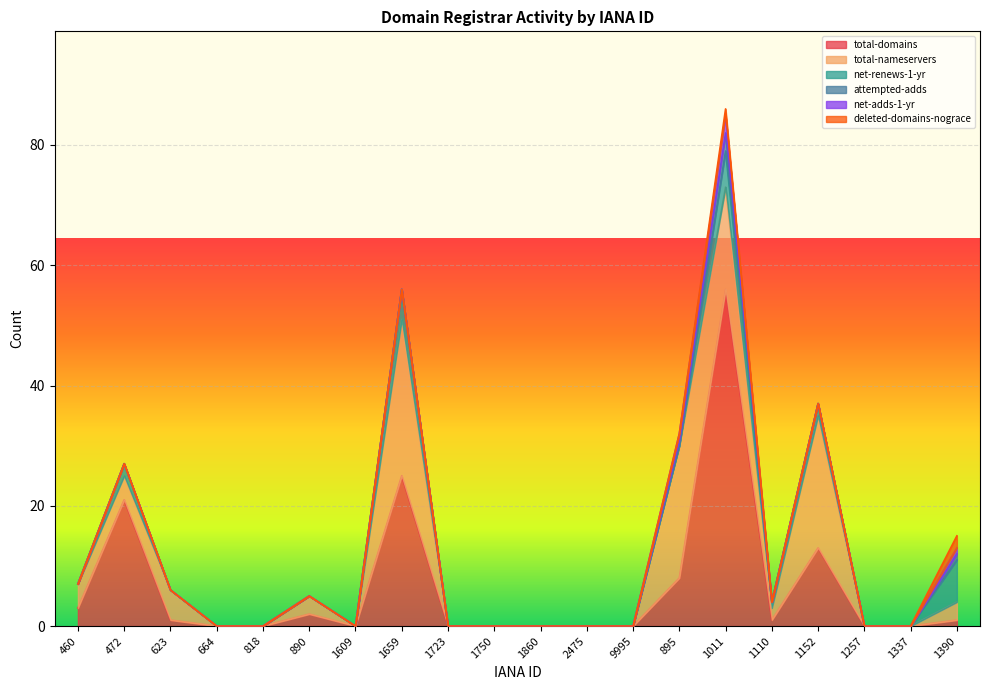

List the labels in order of deleted-domains-nograce value, largest first.

1390, 1011, 460, 472, 623, 664, 818, 890, 1609, 1659, 1723, 1750, 1860, 2475, 9995, 895, 1110, 1152, 1257, 1337